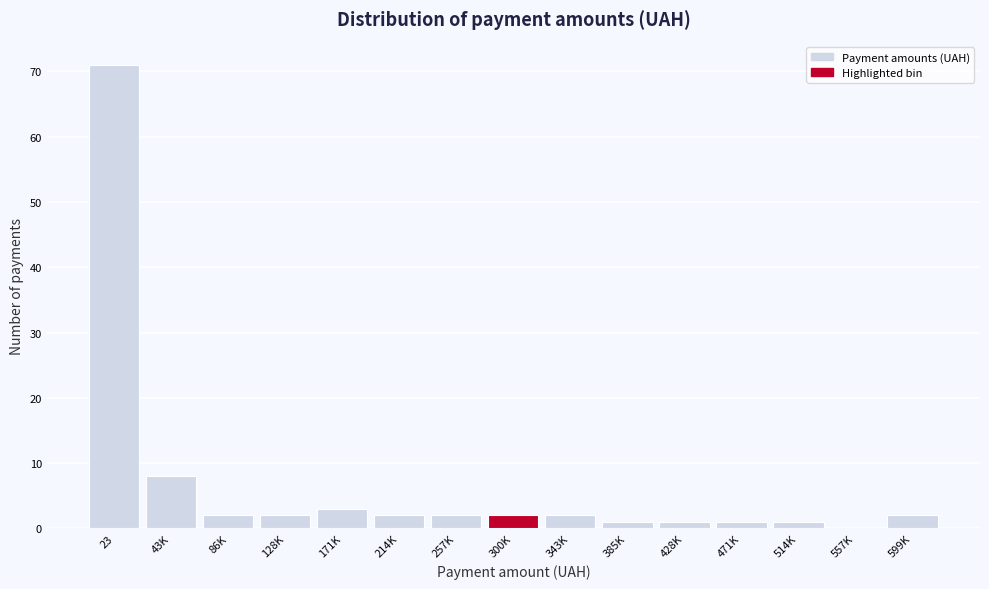

Reading right to left, list all the values displayed in this chart.

599K=2	557K=0	514K=1	471K=1	428K=1	385K=1	343K=2	300K=2	257K=2	214K=2	171K=3	128K=2	86K=2	43K=8	23=71